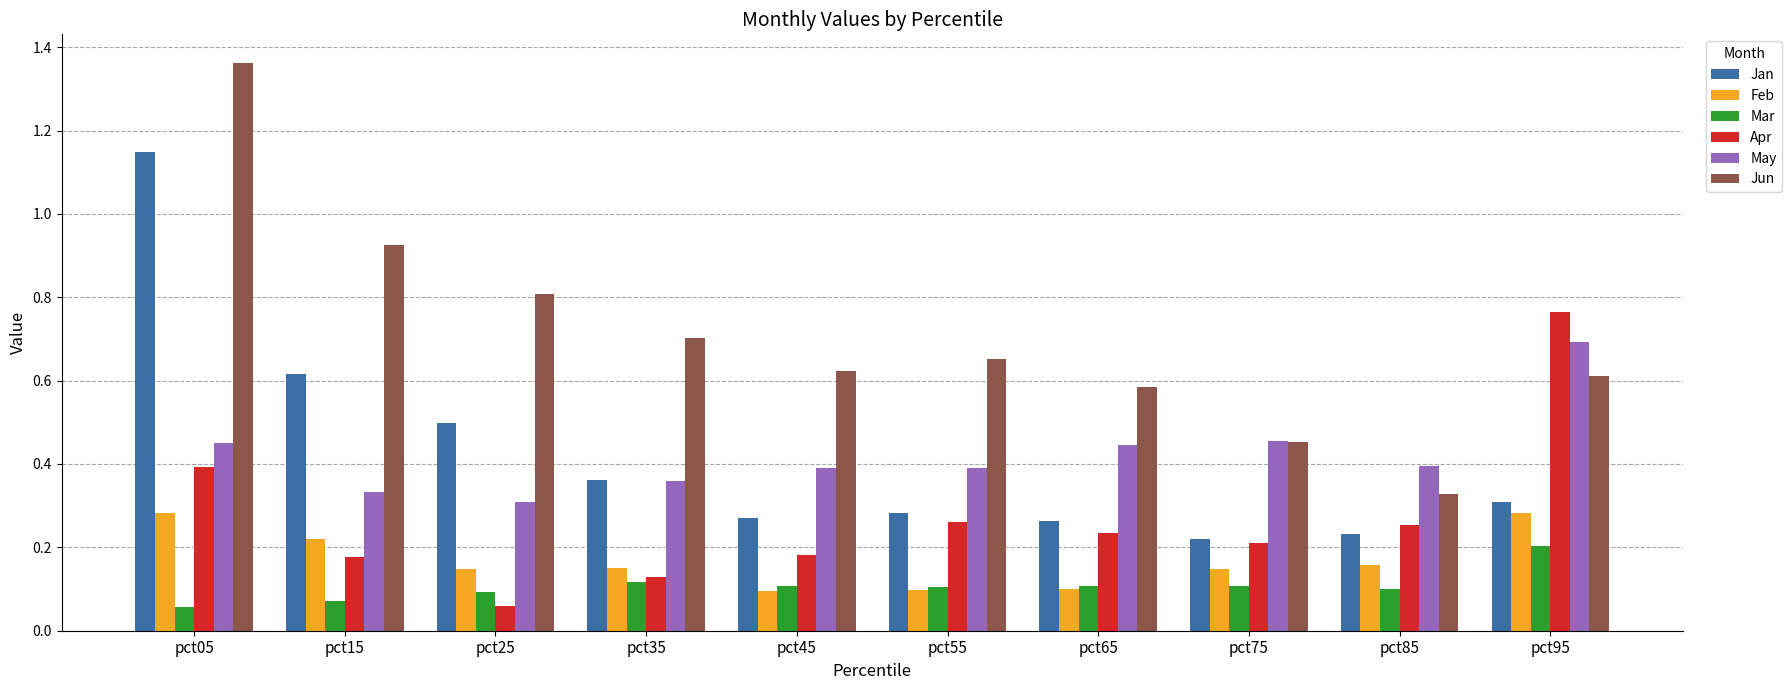

Which series changed the most between pct25 and pct95?

Apr